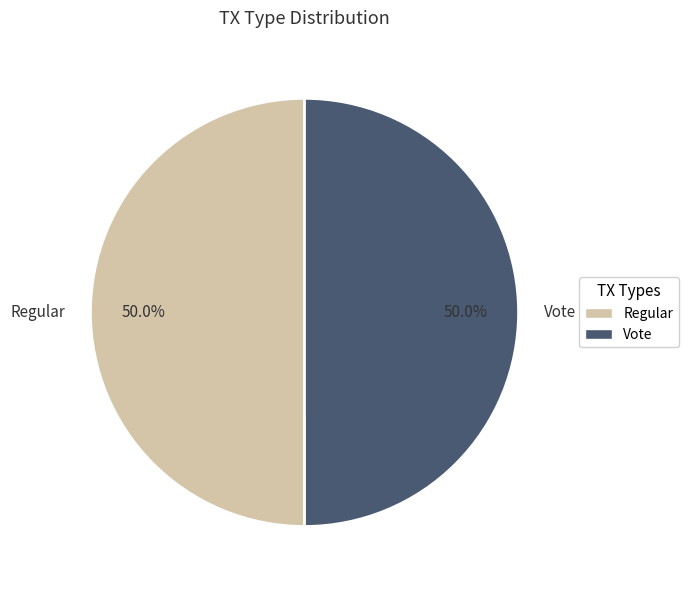

True or false: Vote accounts for 35% of the total.

False